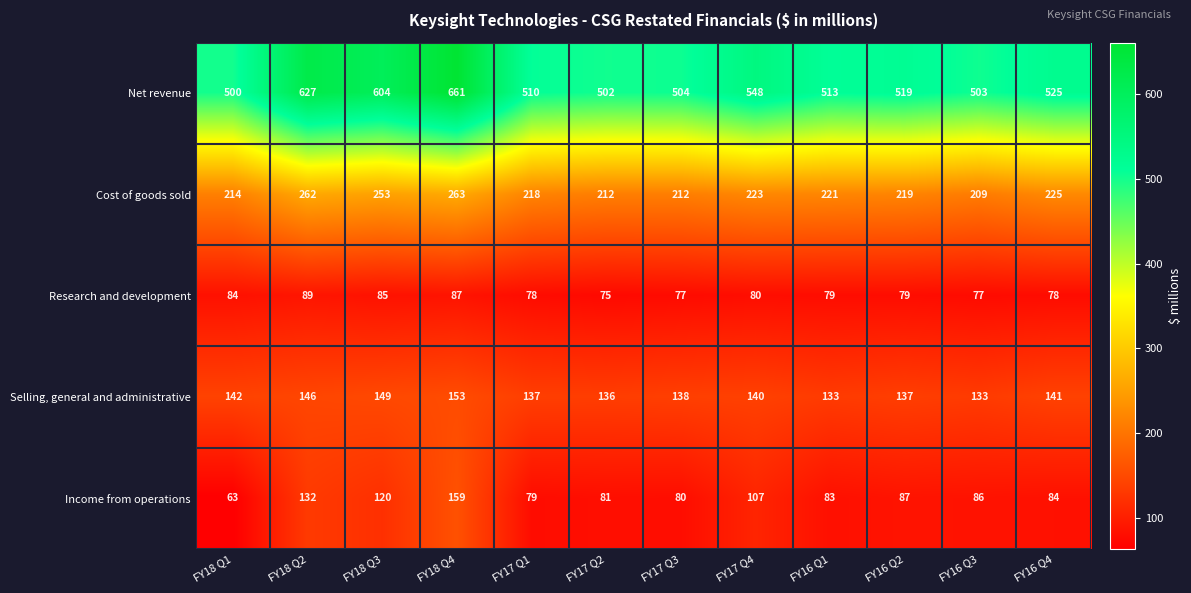

Which series has the widest spread of values?

Net revenue